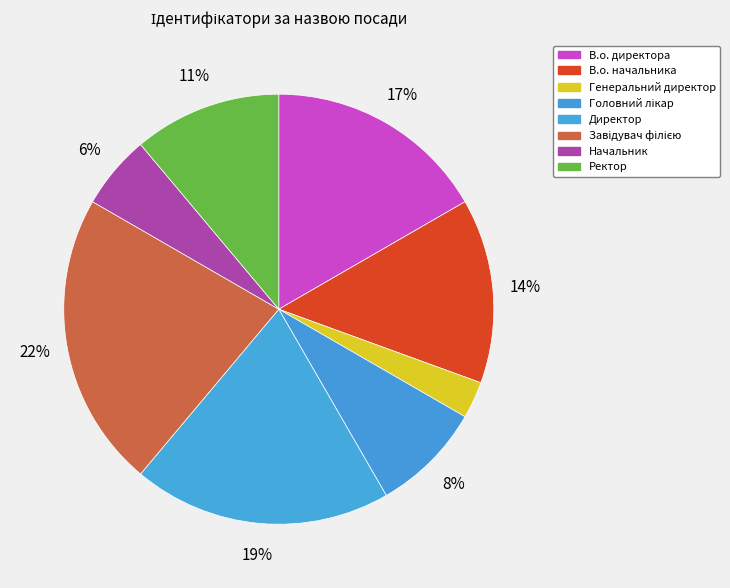

Is it true that Генеральний директор is 11% of the pie?

False